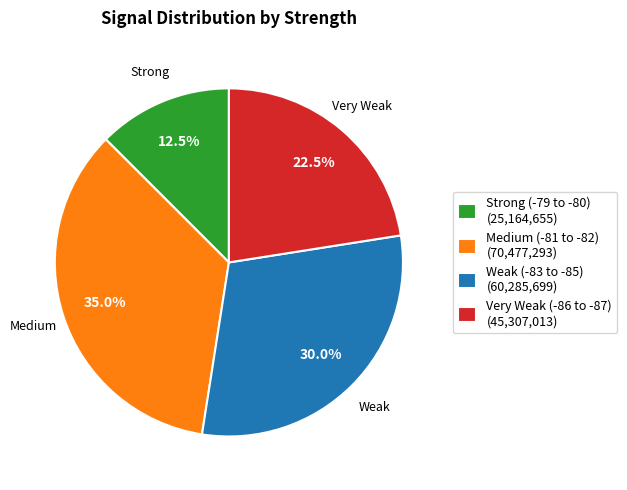

Approximately how many times larger is the value at Very Weak (-86 to -87) (45,307,013) compared to Strong (-79 to -80) (25,164,655)?

1.8